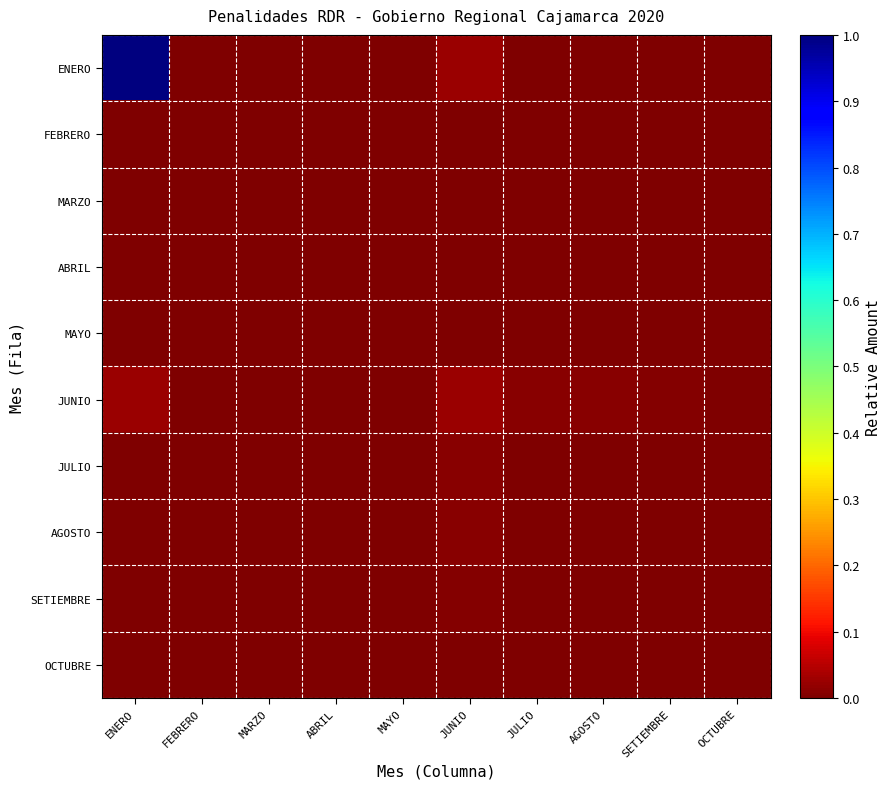

Between MAYO and JUNIO, which series saw the biggest shift?

ENERO